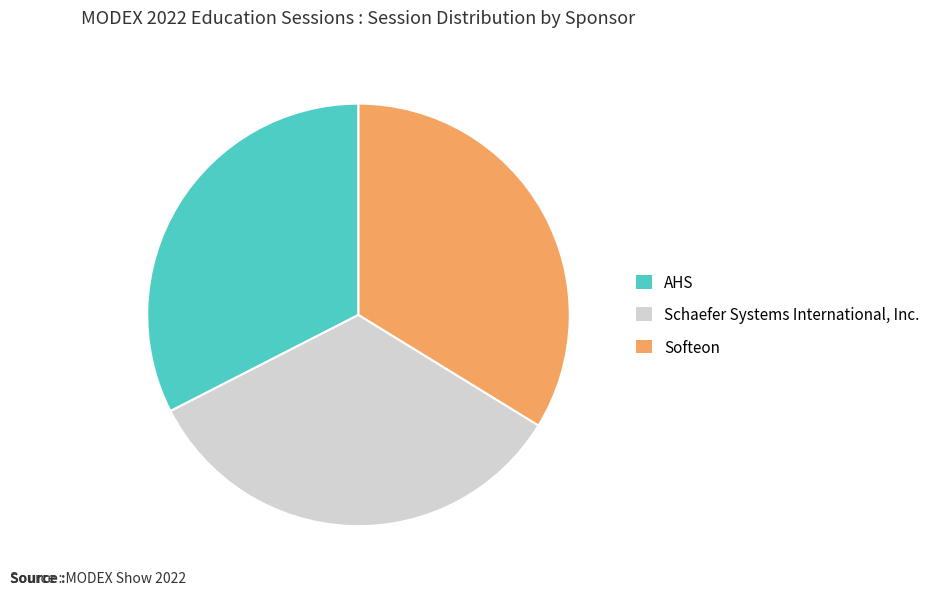

Approximately how many times larger is the value at Schaefer Systems International, Inc. compared to Softeon?

1.0